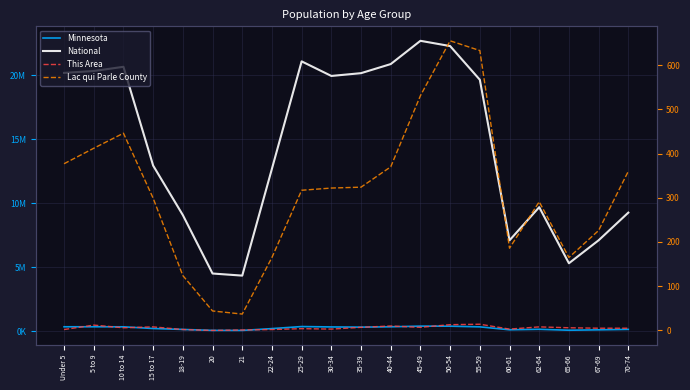

True or false: Minnesota has a value of 355536 at 5 to 9.

True